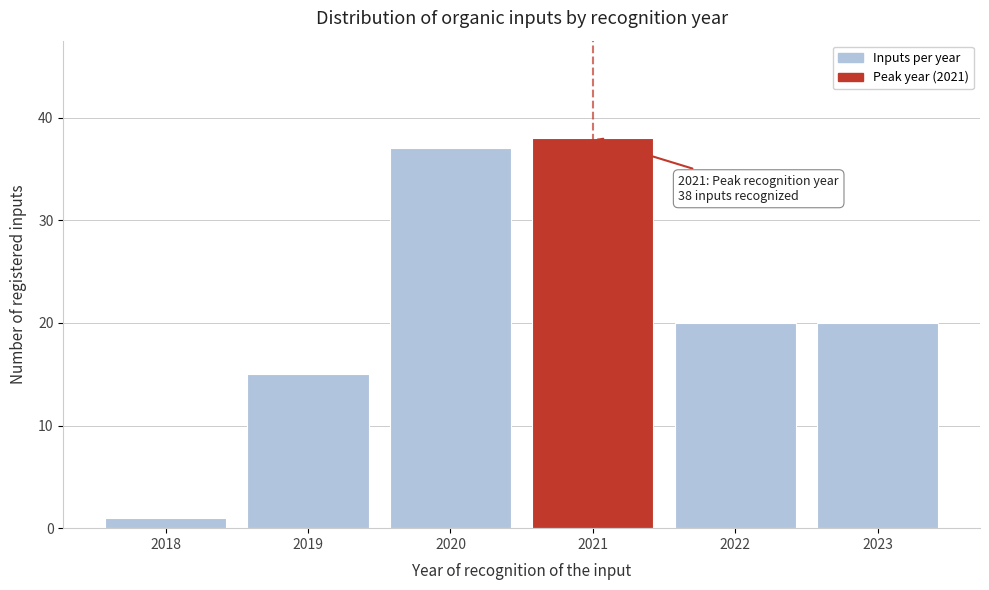

Reading right to left, transcribe all the data shown in this chart.

2023=20	2022=20	2021=38	2020=37	2019=15	2018=1